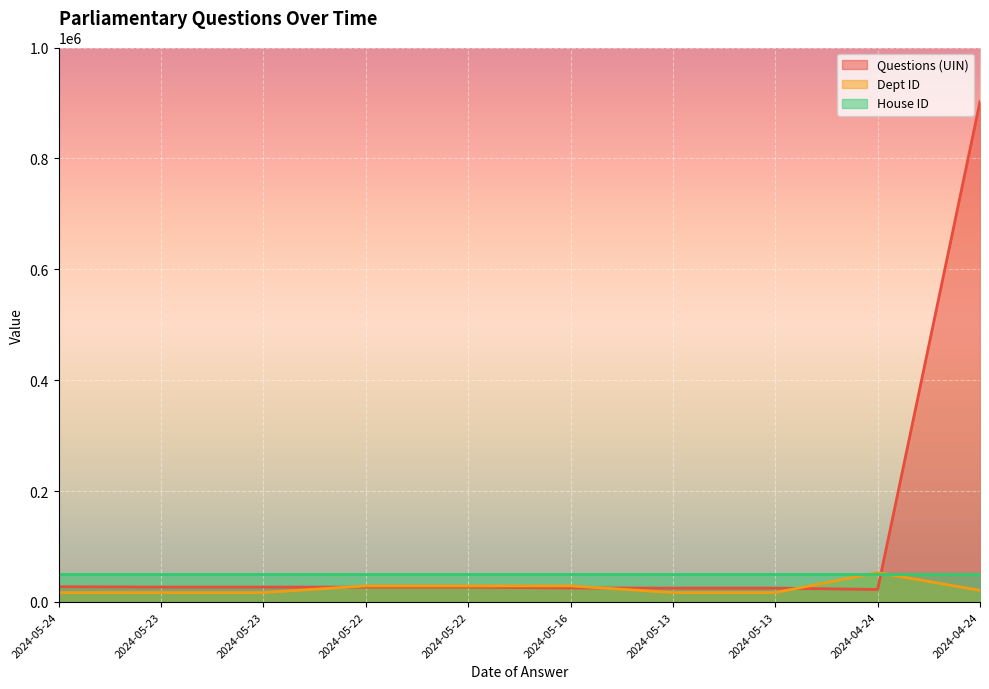

Count the number of data series in this chart.

3